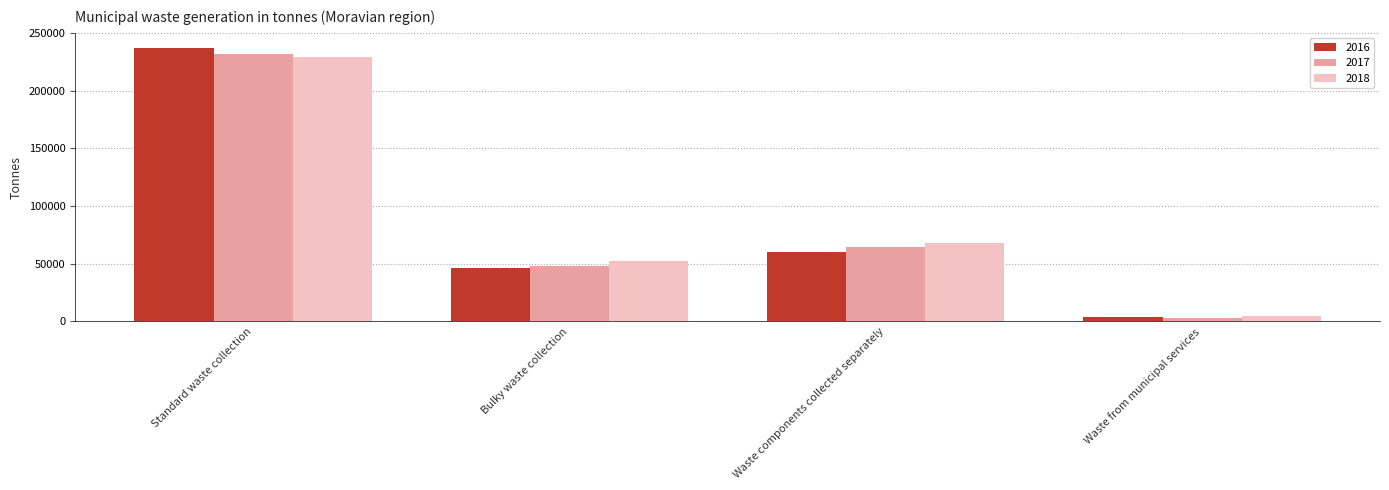

Where is 2017 nearest to the value 117248?

Waste components collected separately